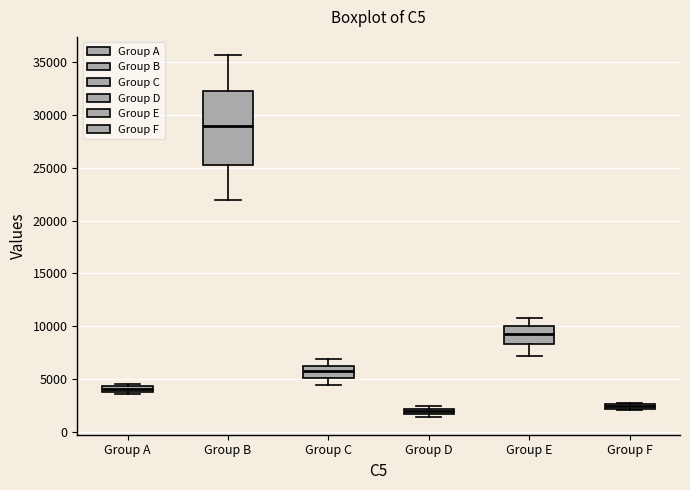

Which box has the highest median line?

Group B